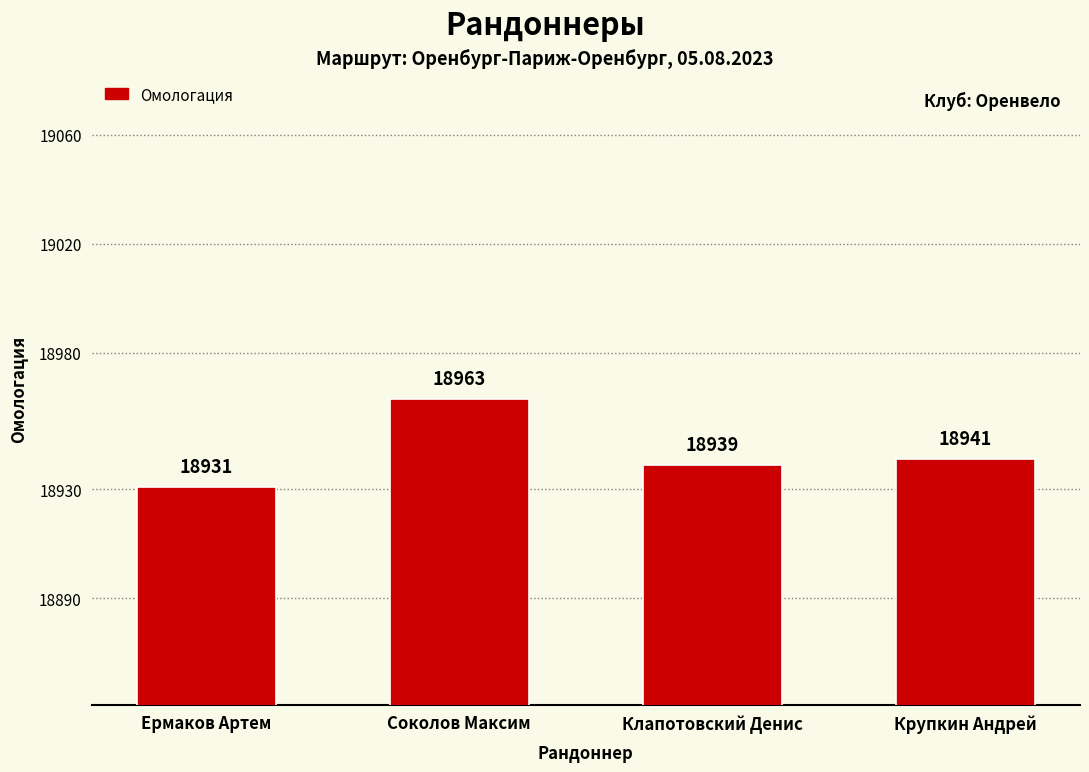

Rank the categories by value from highest to lowest.

Соколов Максим, Крупкин Андрей, Клапотовский Денис, Ермаков Артем